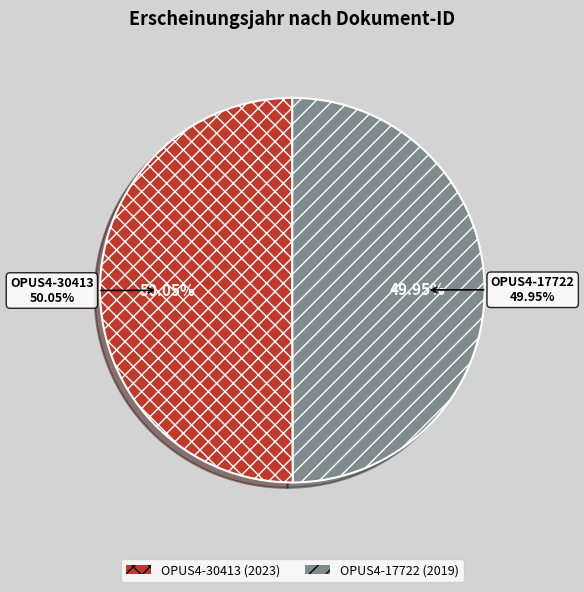

Rank the categories by value from highest to lowest.

OPUS4-30413, OPUS4-17722